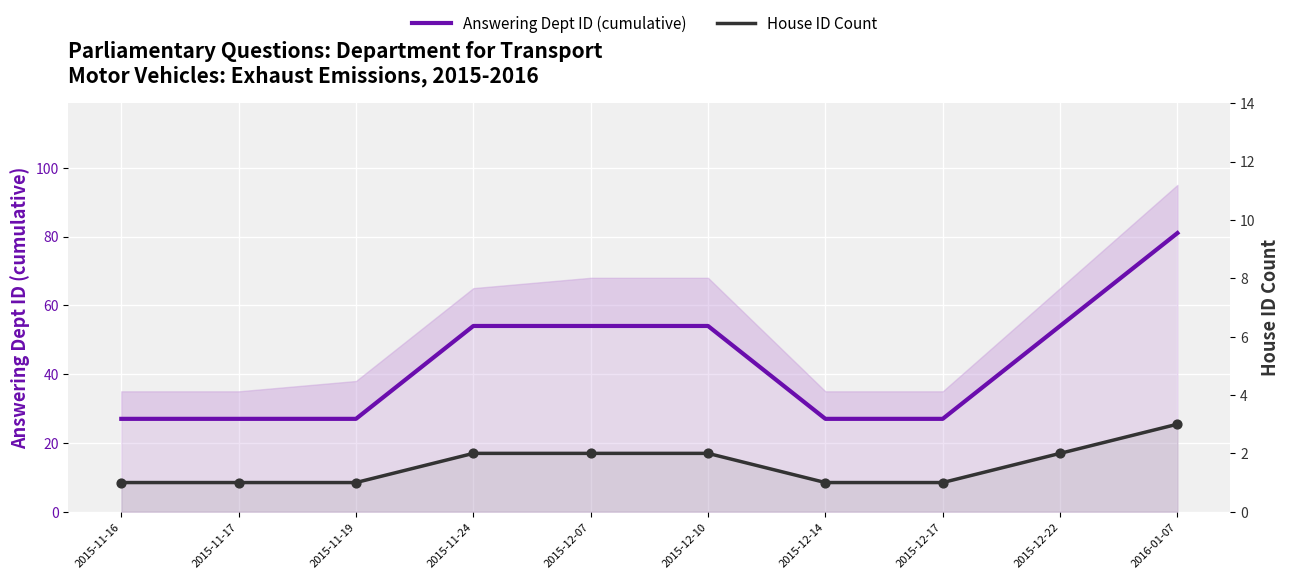

Which series has the widest spread of Y values?

Answering Dept ID (cumulative)